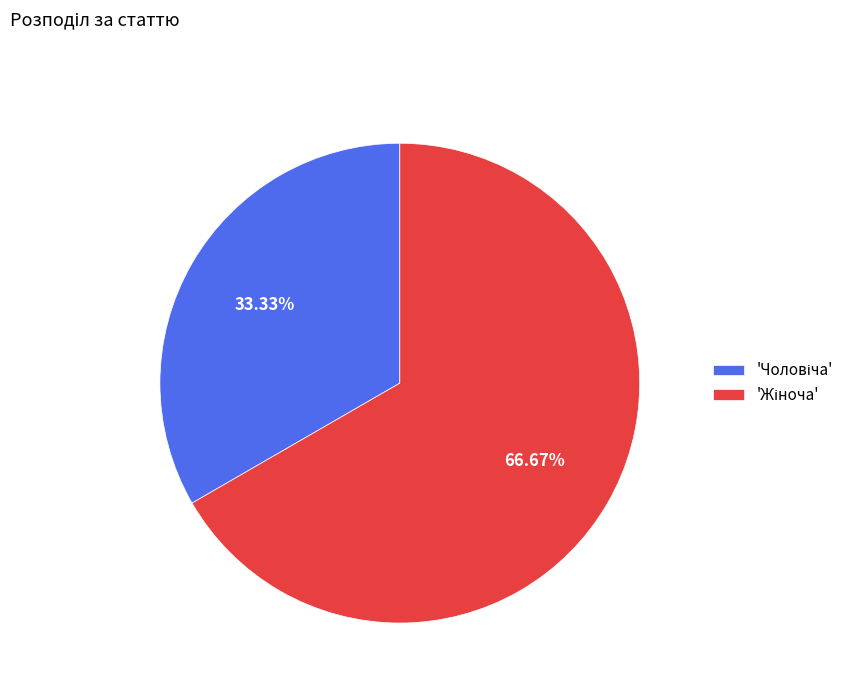

How many segments does this pie chart have?

2